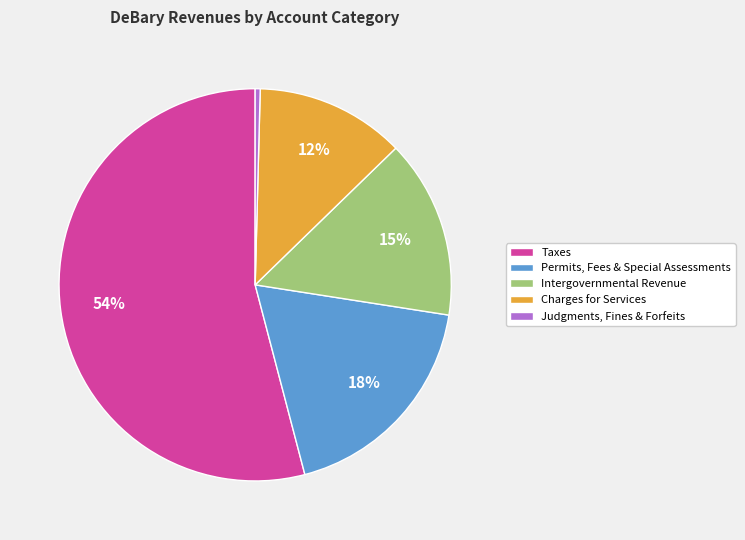

Combined, do Judgments, Fines & Forfeits and Charges for Services account for over 50%?

No